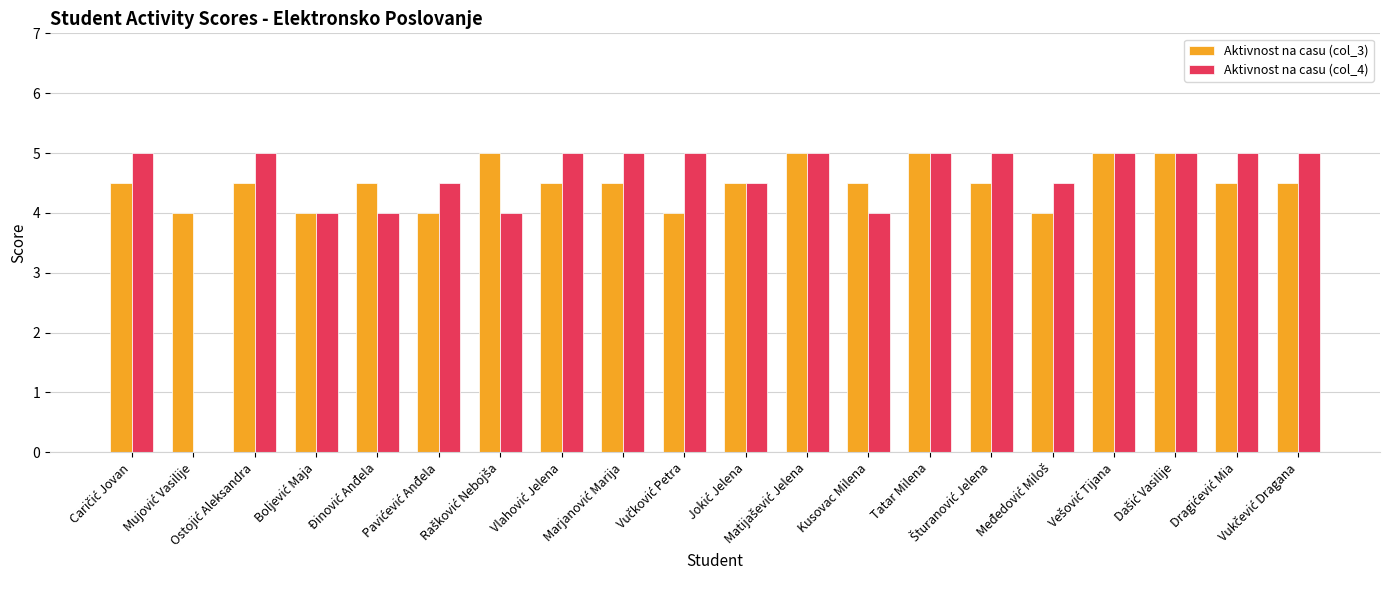

What is the sum of all Aktivnost na casu (col_4) values?

89.5